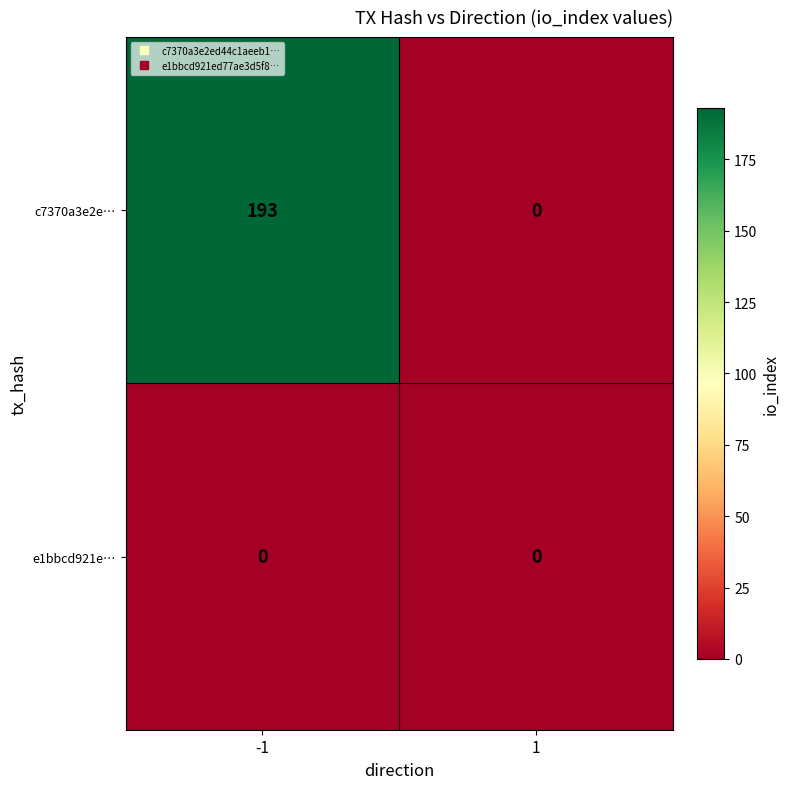

The c7370a3e2e… series shows 316 at -1. True or false?

False